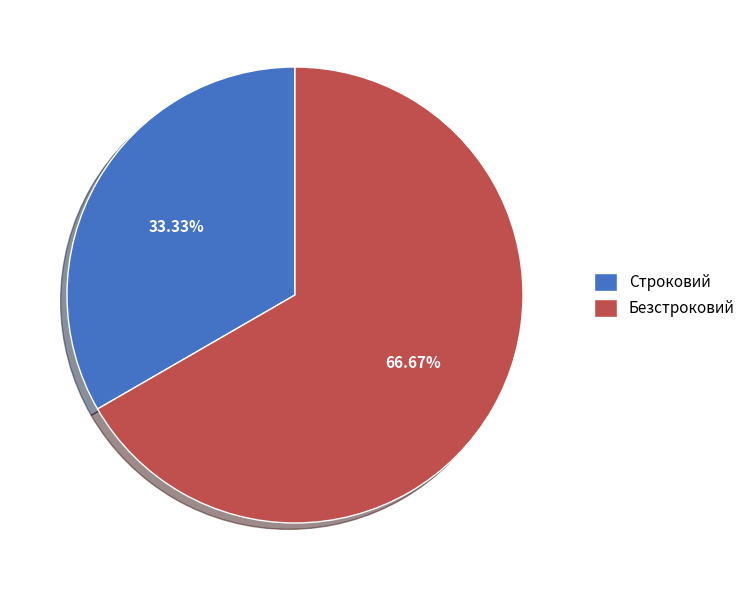

The Безстроковий slice represents 56% of the pie. True or false?

False